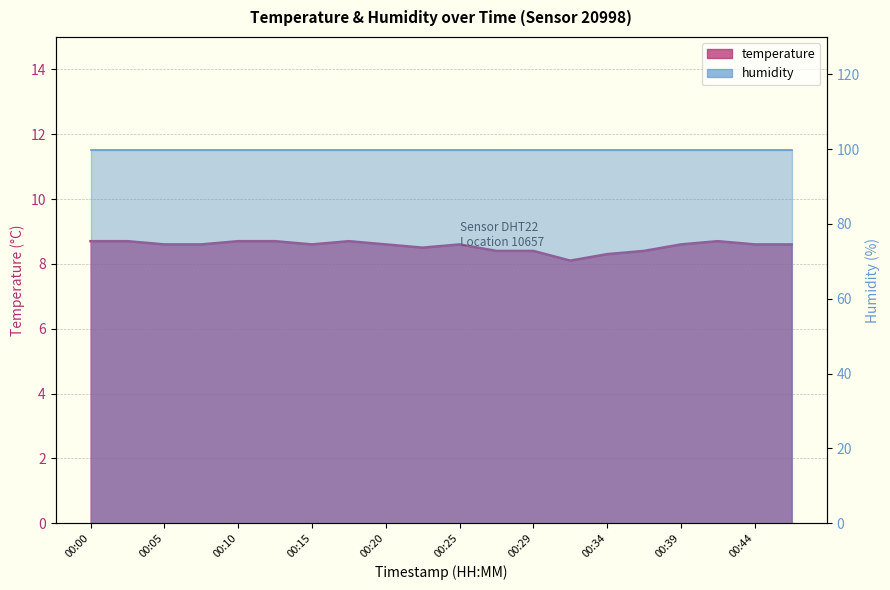

What is the sum of the values at 00:47 and 00:32?

16.7